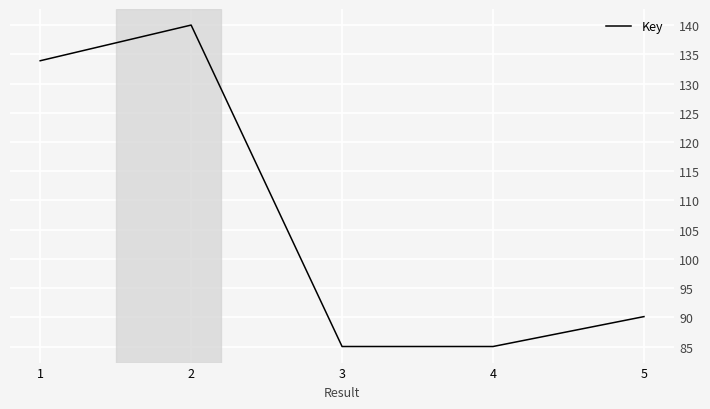

The value at 5 is 90.1. True or false?

True